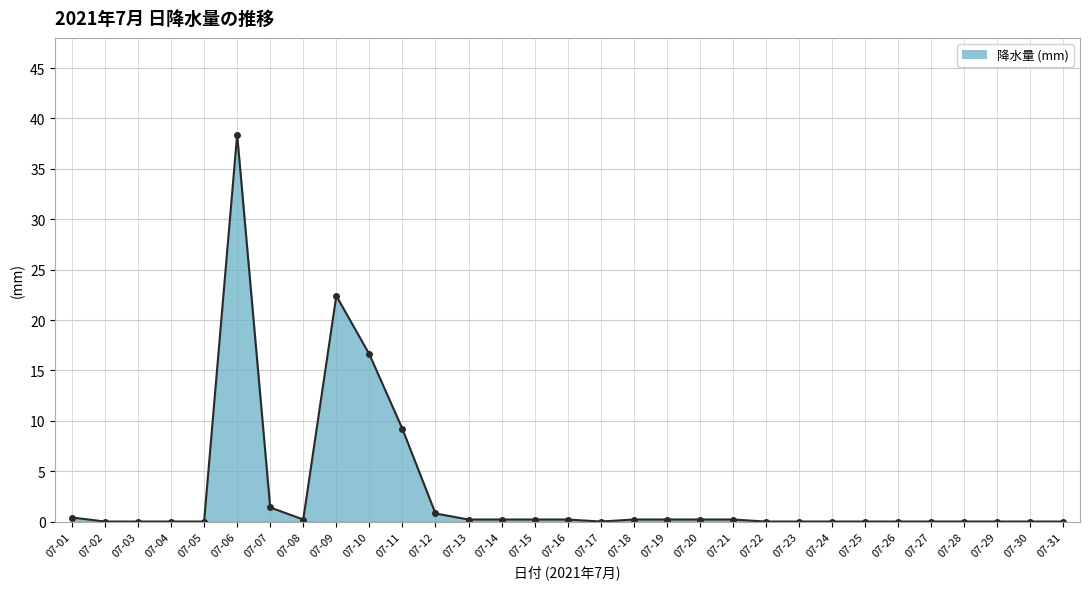

Reading right to left, extract all data points from this chart.

0.0	0.0	0.0	0.0	0.0	0.0	0.0	0.0	0.0	0.0	0.2	0.2	0.2	0.2	0.0	0.2	0.2	0.2	0.2	0.8	9.2	16.6	22.4	0.2	1.4	38.4	0.0	0.0	0.0	0.0	0.4